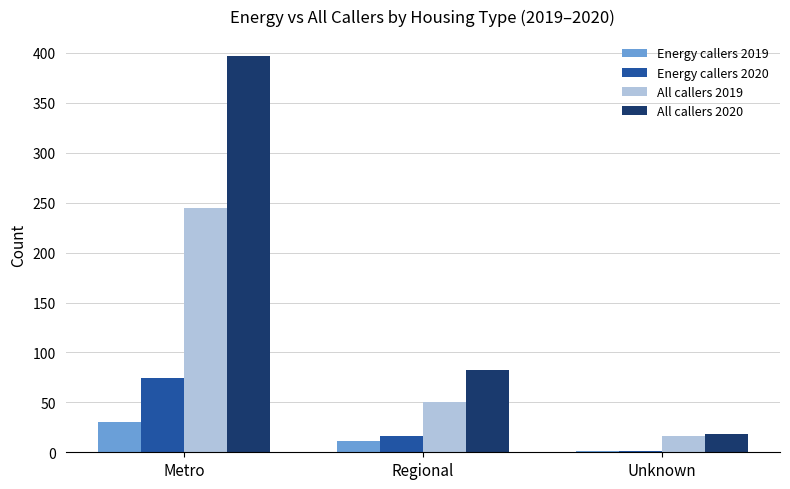

Which series has the largest range (max minus min)?

All callers 2020